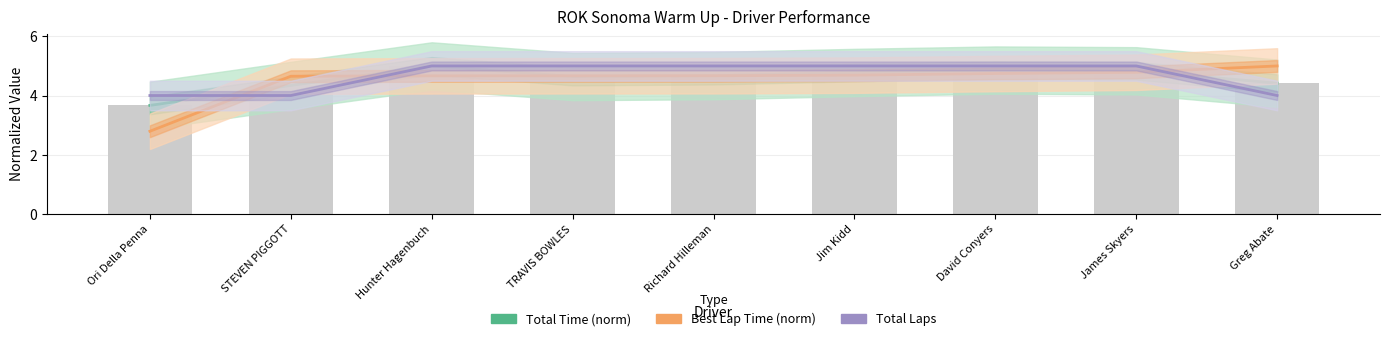

How many Total Time (norm) values are between 4 and 5?

8